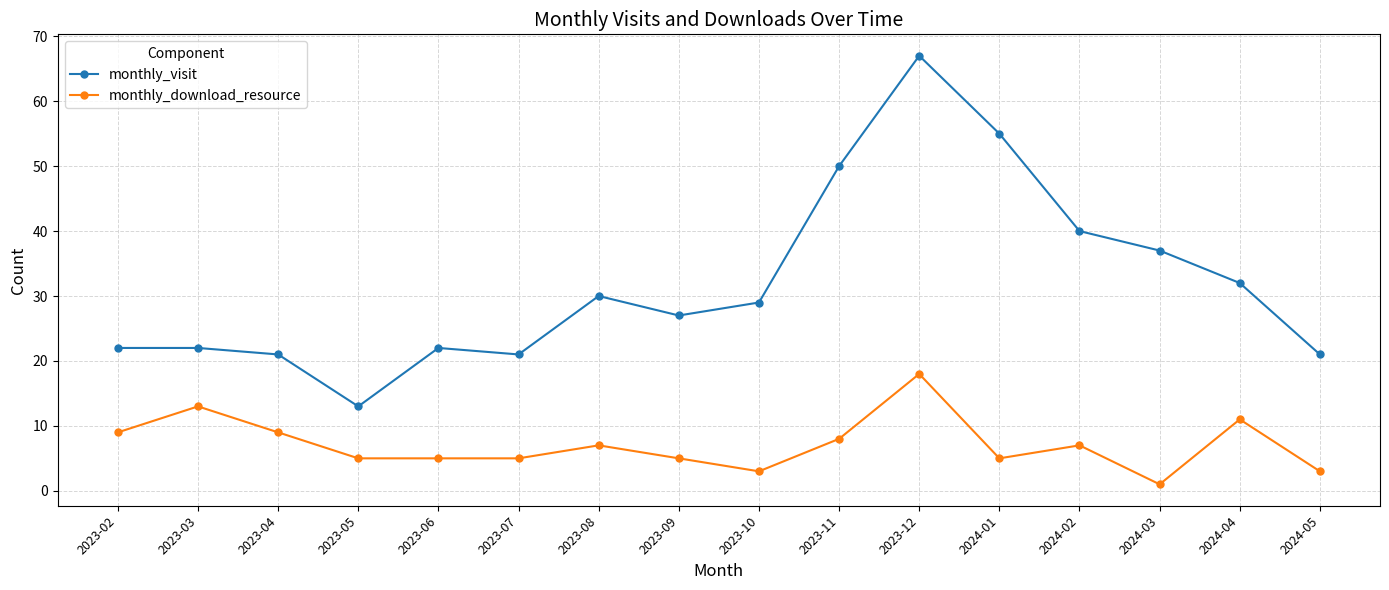

Where does the monthly_visit series first go above 29?

2023-08